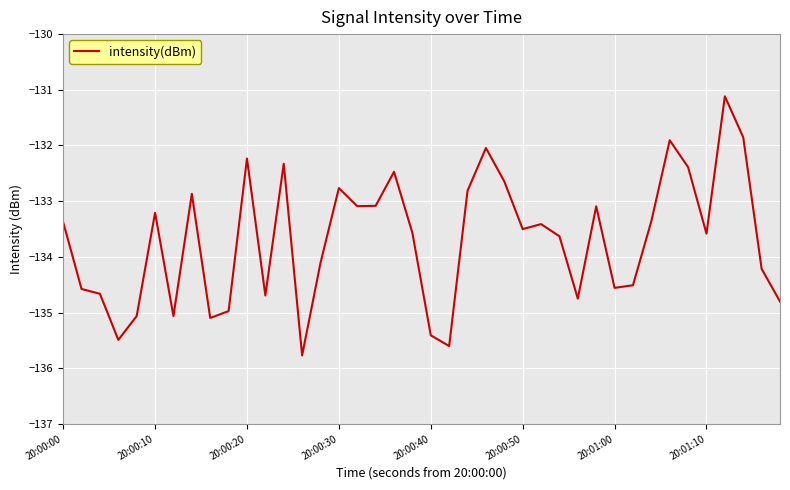

What is the difference between the maximum and minimum values?

4.7